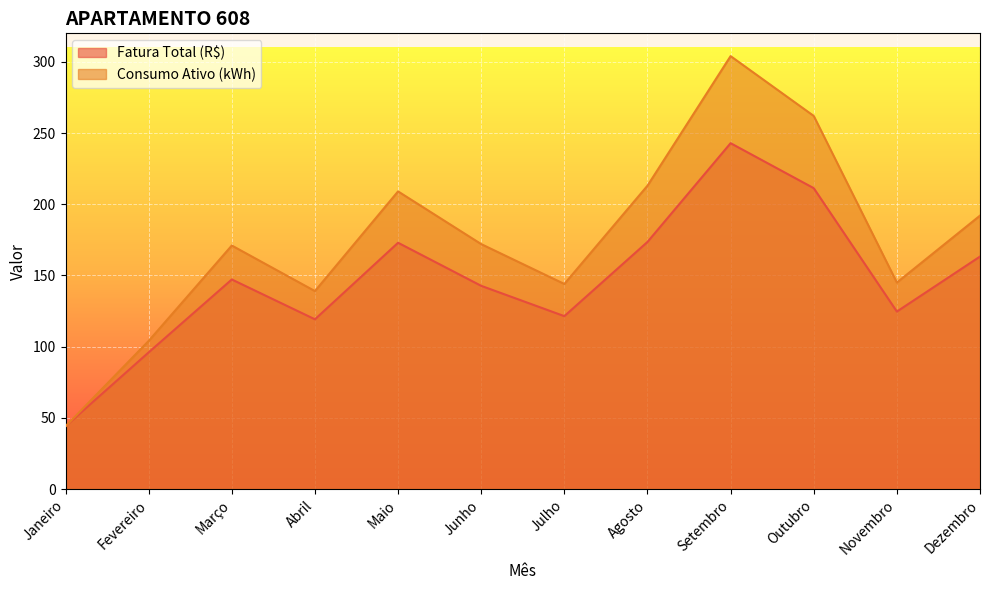

What is the total value across all series at Agosto?

386.5